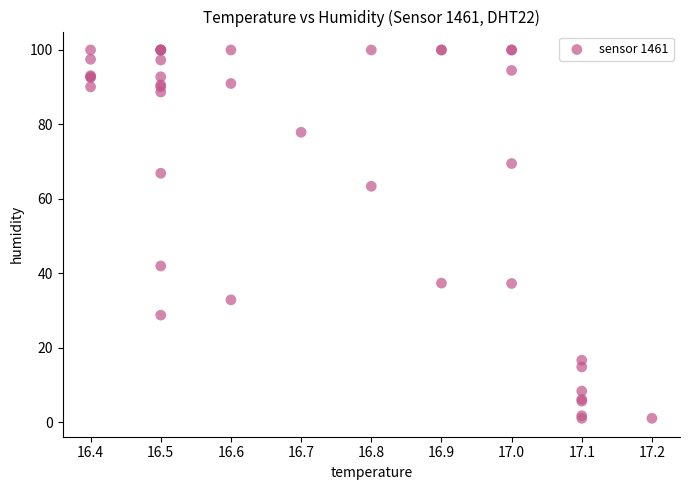

What Y value in the scatter plot is closest to 50?

41.9